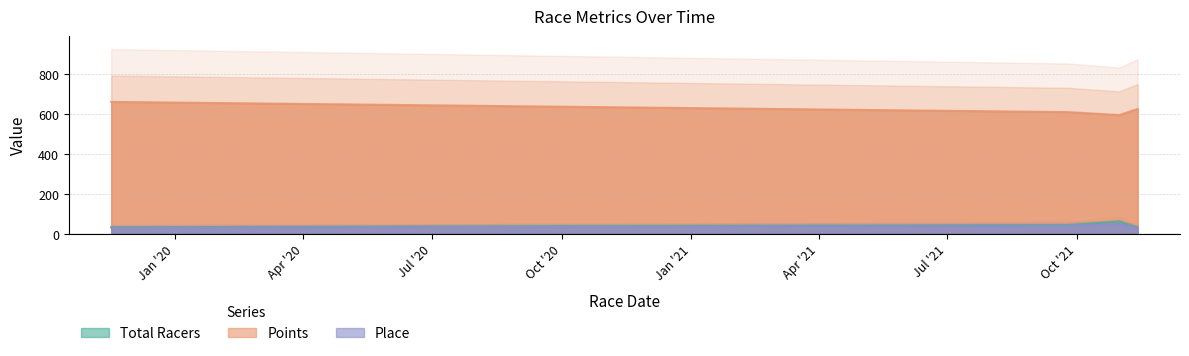

What is the total value across all series at 2021-10-31?

703.6